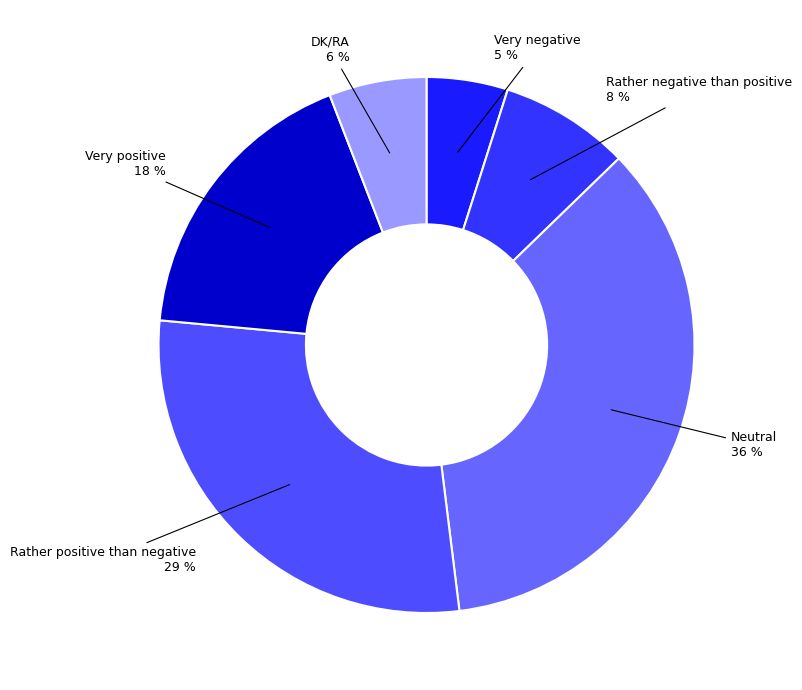

The Very negative slice represents 5% of the pie. True or false?

True